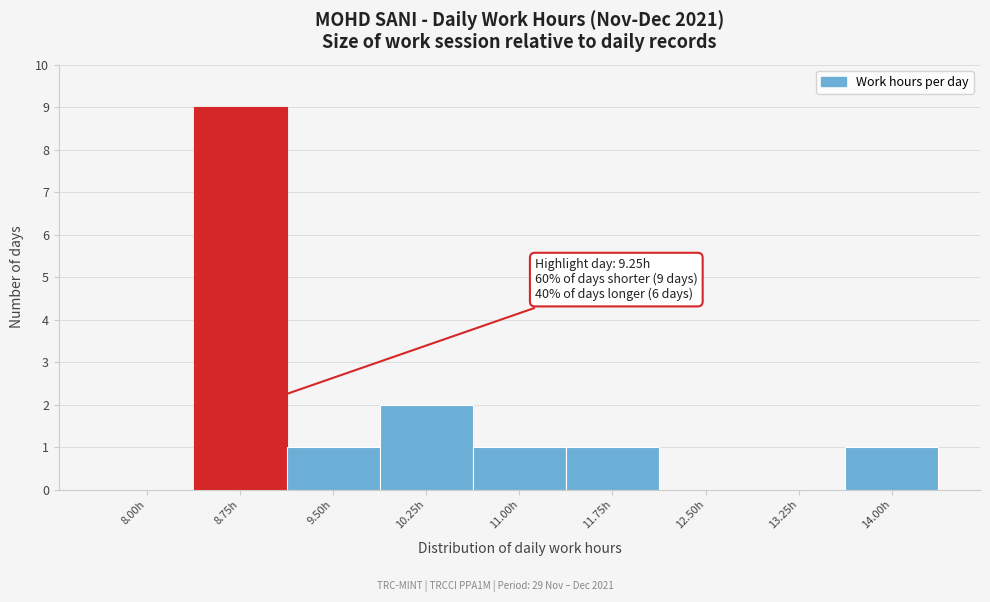

Reading right to left, extract all data points from this chart.

14.00h=1	13.25h=0	12.50h=0	11.75h=1	11.00h=1	10.25h=2	9.50h=1	8.75h=9	8.00h=0